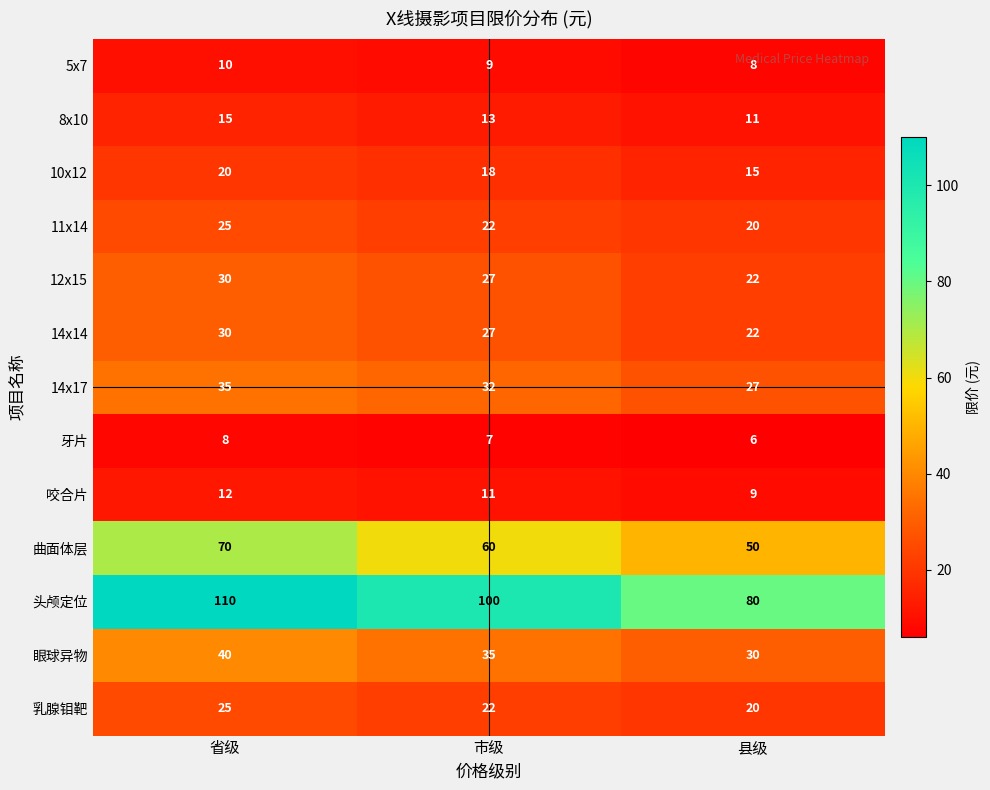

Which category has the lowest value across all series?

县级